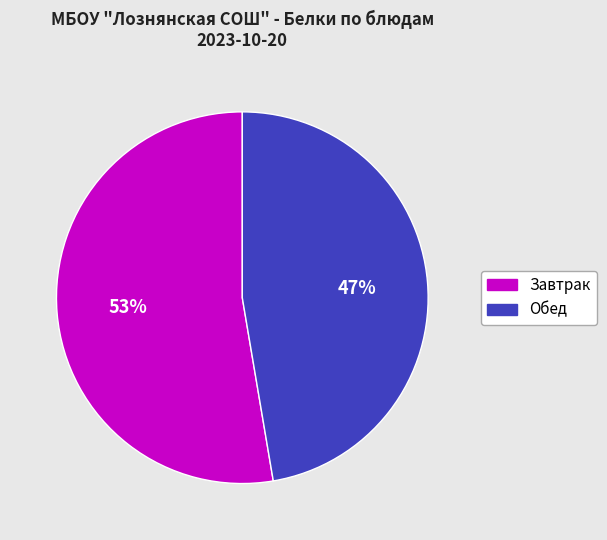

How many slices are in this pie chart?

2